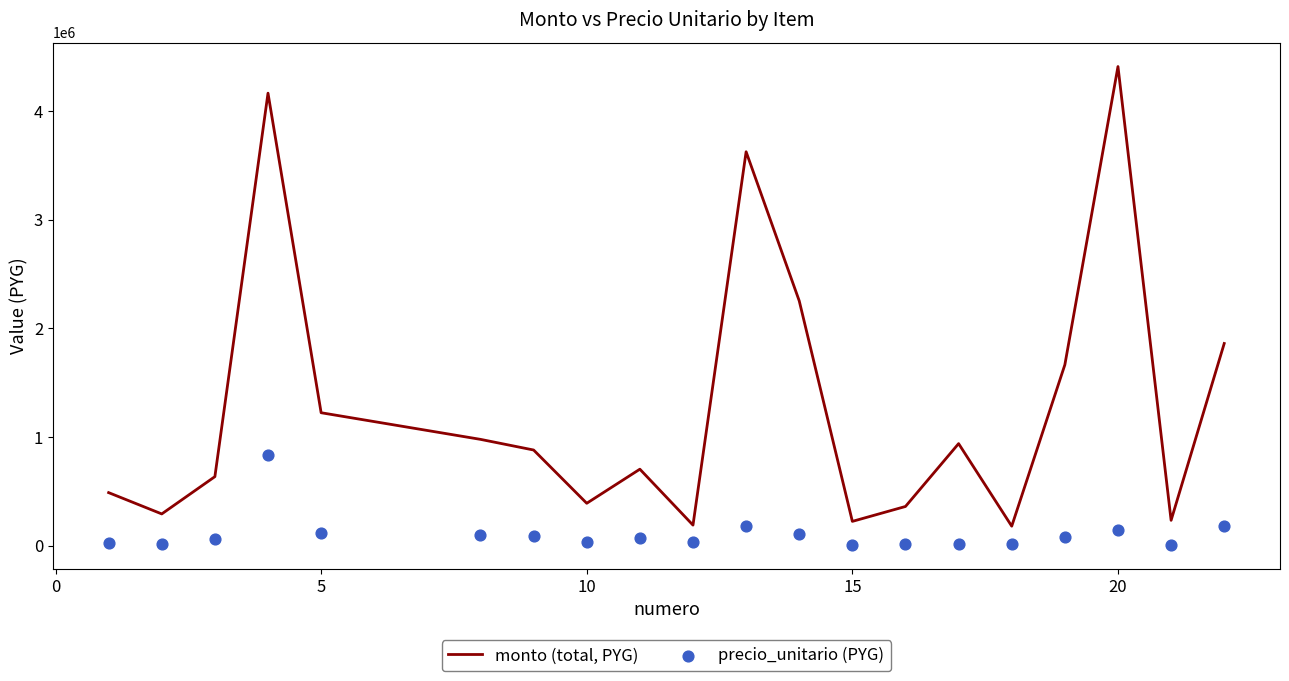

Is the value of precio_unitario (PYG) at 17 greater than the value of monto (total, PYG) at 14?

No